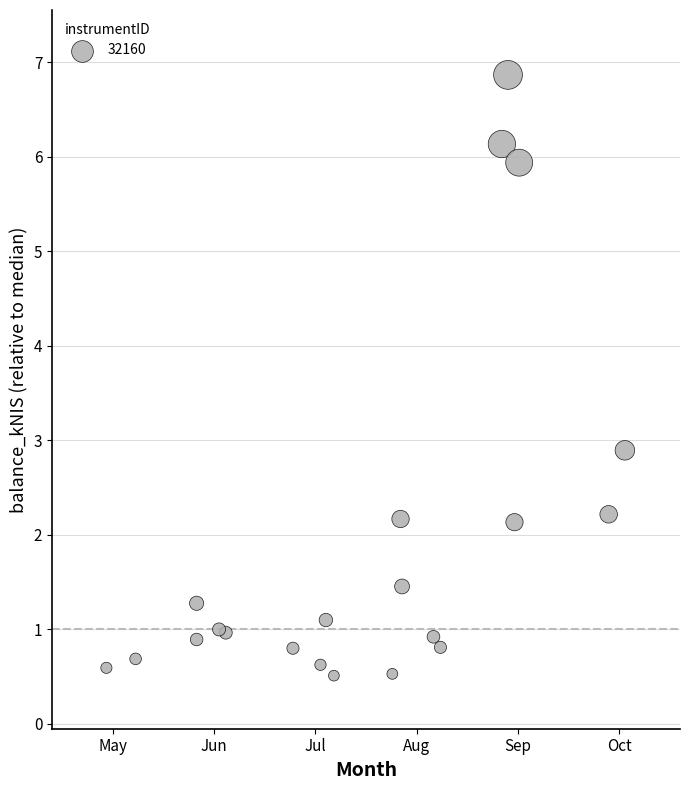

What Y value in the scatter plot is closest to 3?

2.9